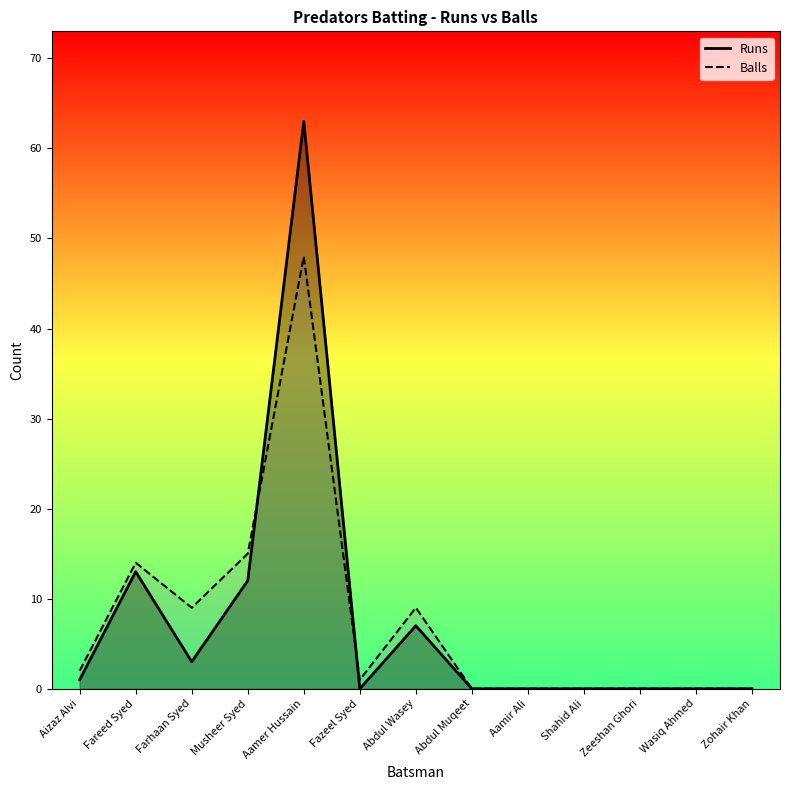

Where is the first local maximum for Runs?

Fareed Syed